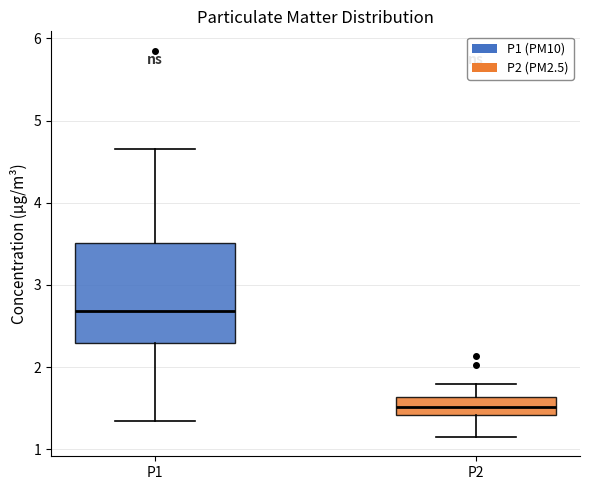

Reading left to right, transcribe this box plot: for each box, give where its median line is, the range the box spans, and where its two whiskers end, as read against the y-axis. The values are not printed on the chart, so give them approximately, as read against the axis.

P1: median 2.7, box 2.3 to 3.5, whiskers 1.4 to 4.7
P2: median 1.5, box 1.4 to 1.6, whiskers 1.2 to 1.8